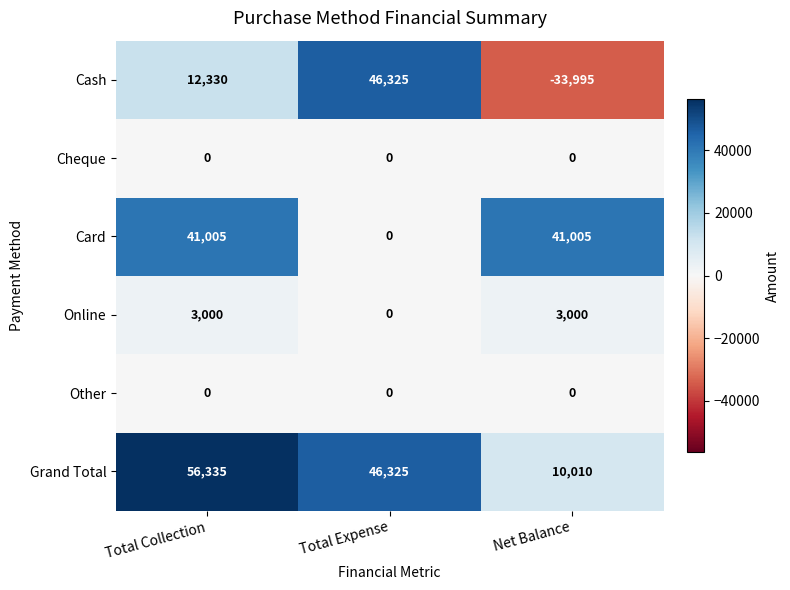

The Cheque series shows 0 at Total Collection. True or false?

True